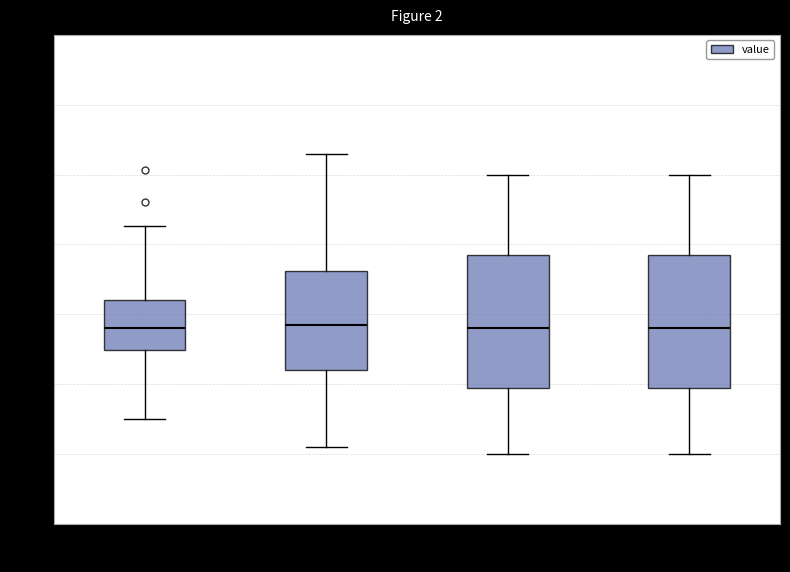

Reading left to right, read every box against the y-axis: the position of its median line, the range the box covers, and the ends of its whiskers. The values are not printed on the chart, so give them approximately, as read against the axis.

00:00-05:59: median 3.90, box 3.75 to 4.10, whiskers 3.25 to 4.65
06:00-11:59: median 3.95, box 3.60 to 4.30, whiskers 3.05 to 5.15
12:00-17:59: median 3.90, box 3.50 to 4.45, whiskers 3.00 to 5.00
18:00-23:59: median 3.90, box 3.50 to 4.45, whiskers 3.00 to 5.00